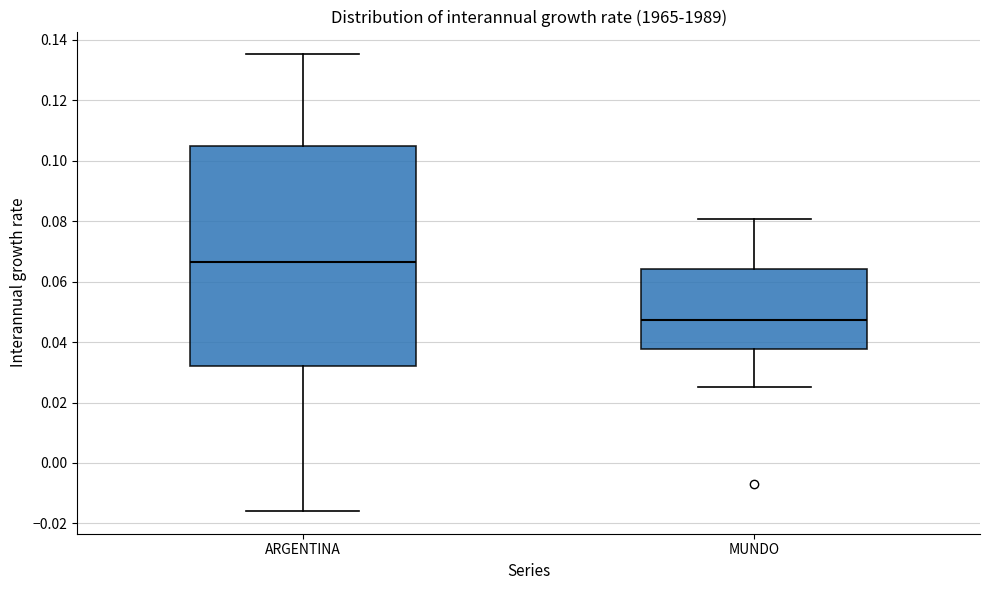

Comparing the boxes themselves (not the whiskers), which one is the tallest?

ARGENTINA